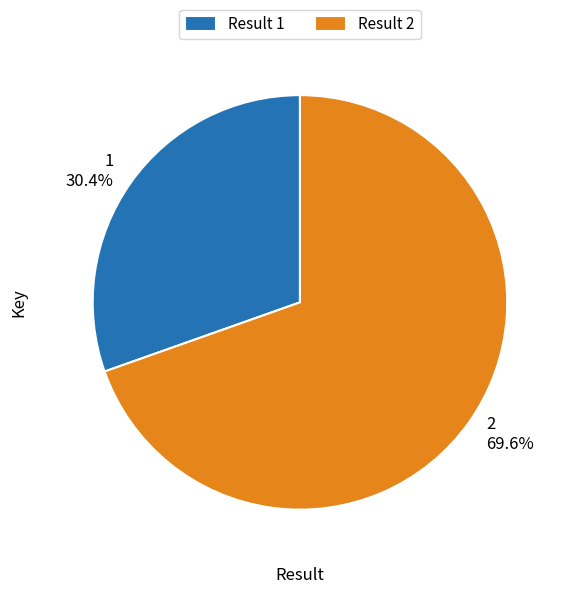

Does any single category account for the majority?

Yes